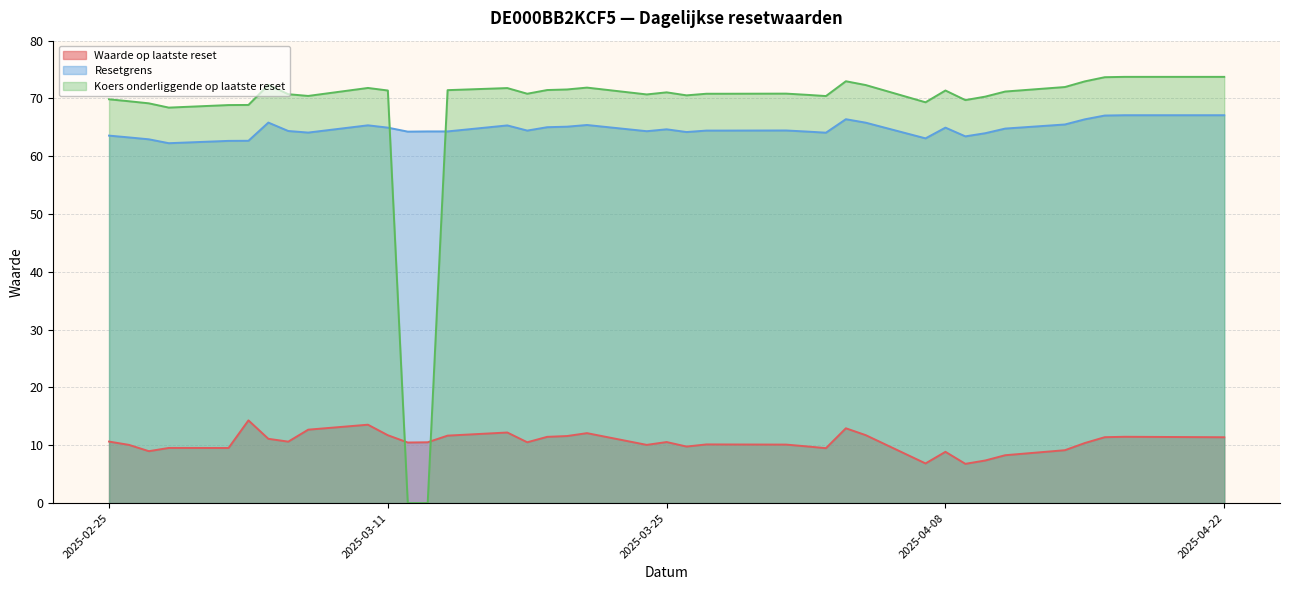

Is it true that Koers onderliggende op laatste reset equals 30.3 at 2025-03-24?

False